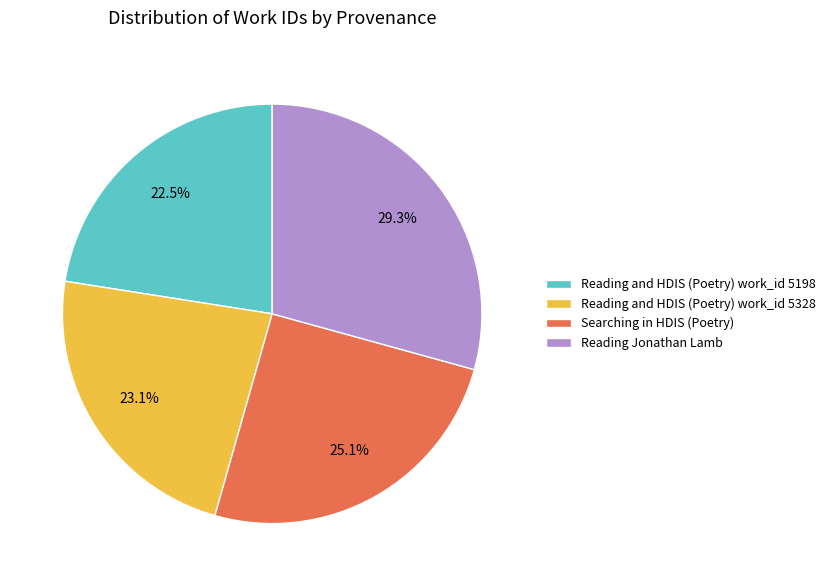

What portion of the pie excludes Reading and HDIS (Poetry) work_id 5328?

76.9%